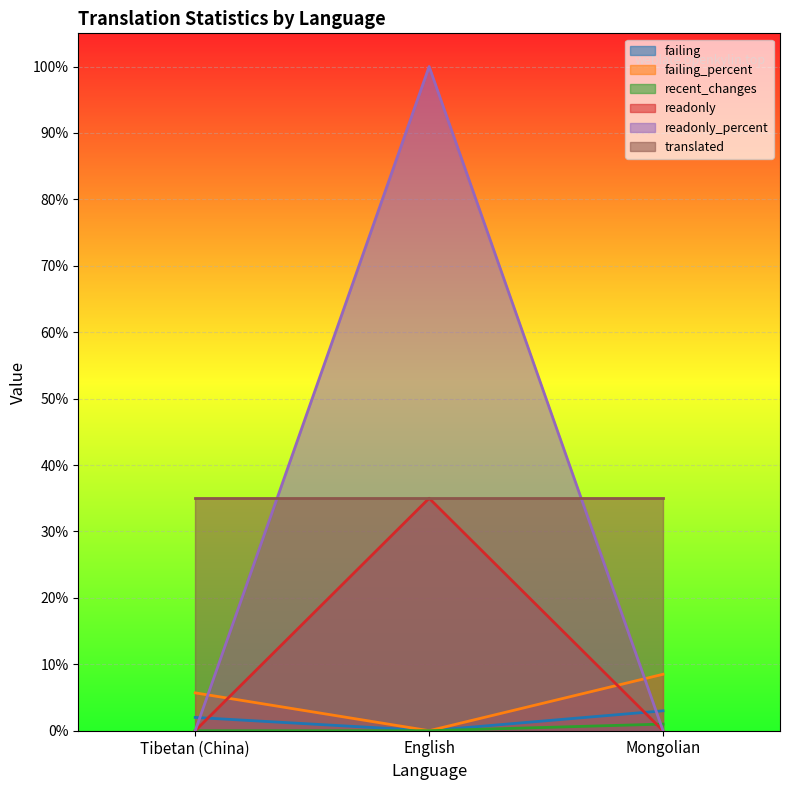

Which series has the largest range (max minus min)?

readonly_percent